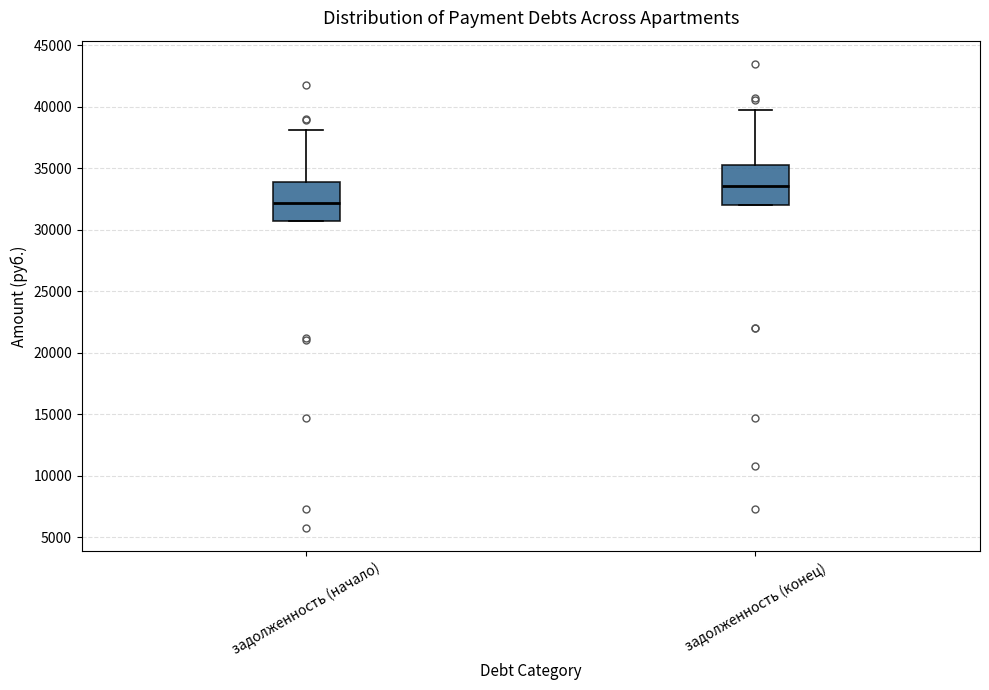

Which box's median line is the lowest?

задолженность (начало)